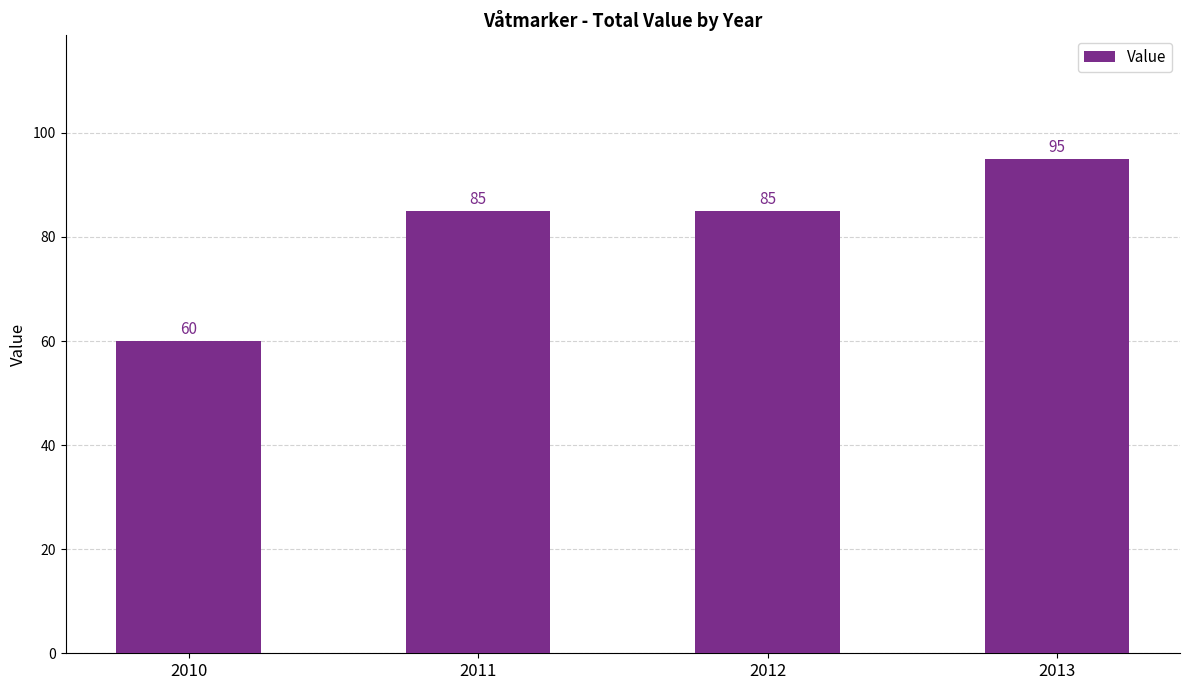

Read the value at 2011.

85